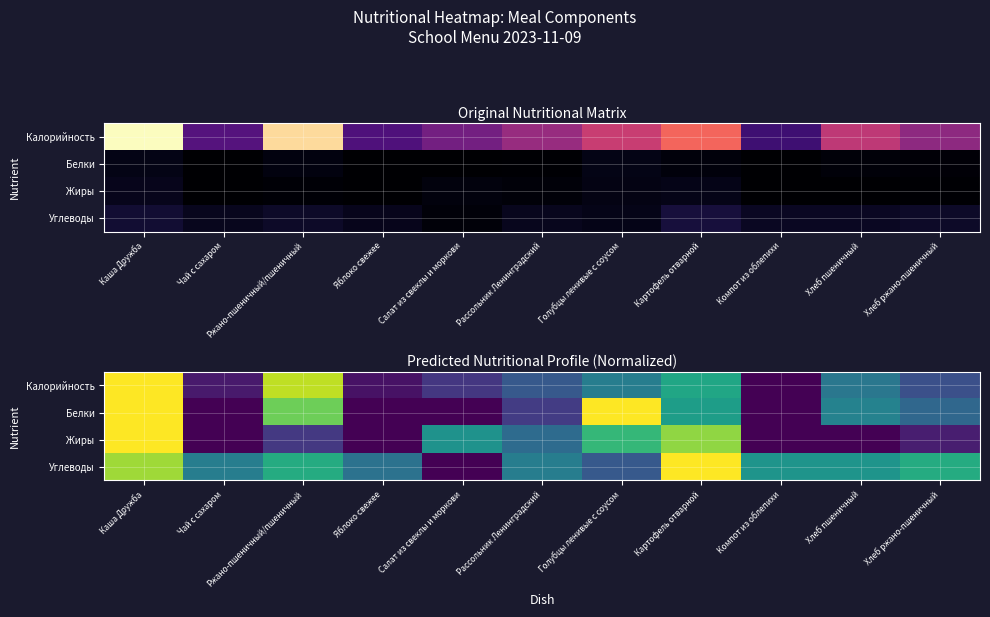

The value of Жиры at Картофель отварной is 1.1. True or false?

False